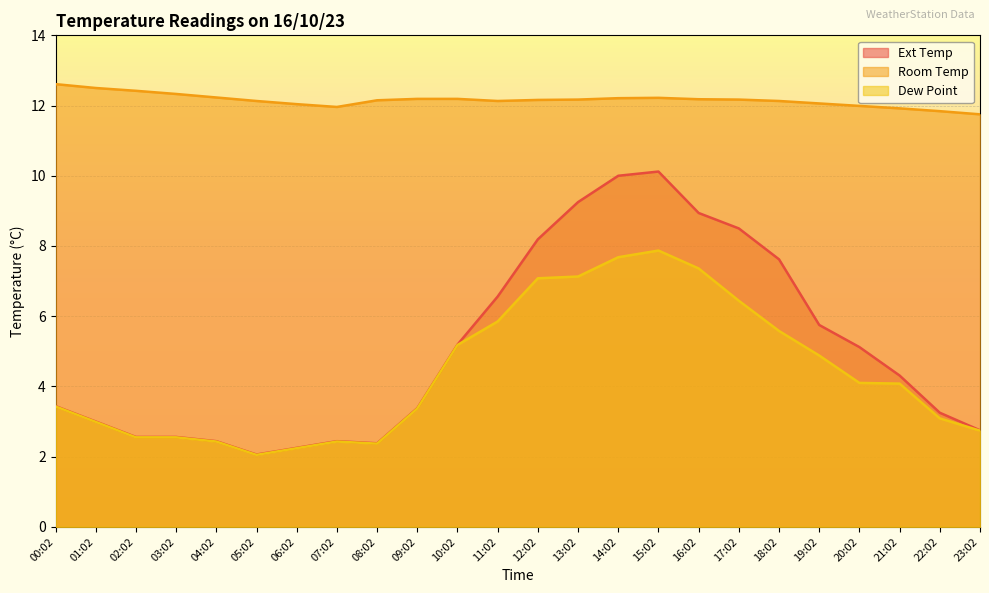

What is the difference between the maximum and second lowest values in the Room Temp series?

0.8